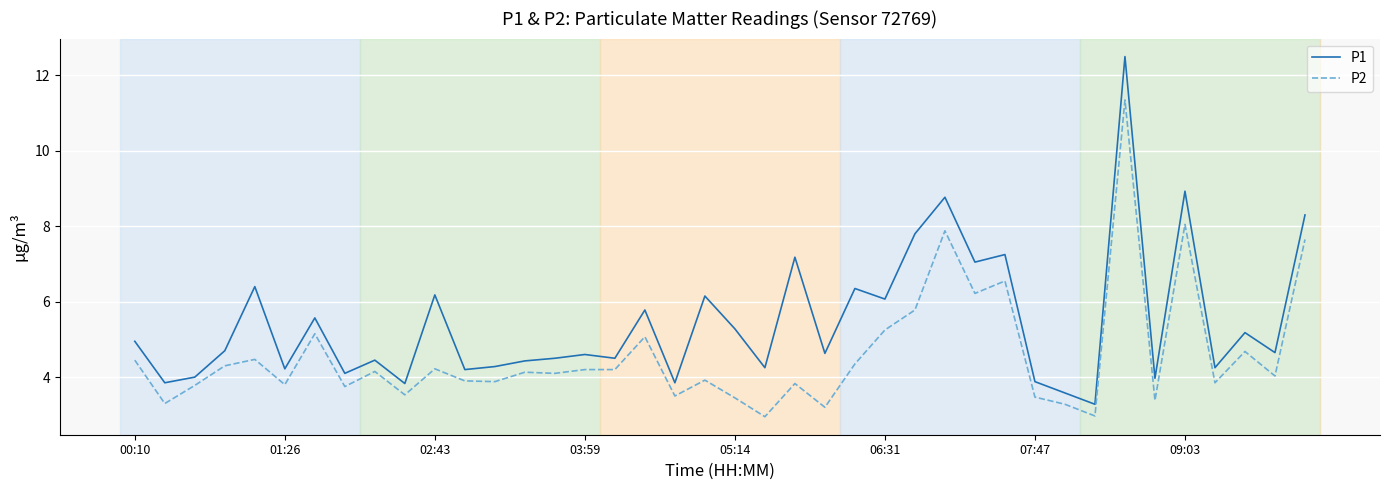

What is the difference between the maximum and minimum values in the P1 series?

9.2